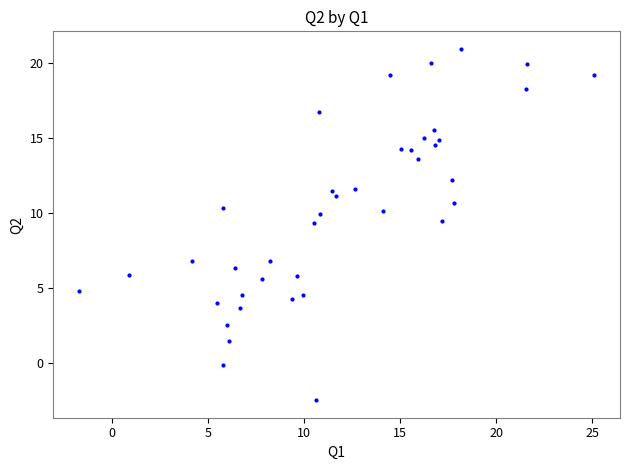

What is the range of Y values (max minus min)?

23.4